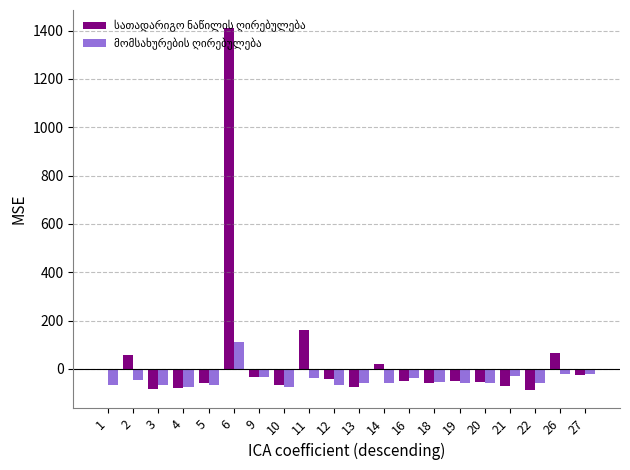

What is the total value across all series at 2?

13.6